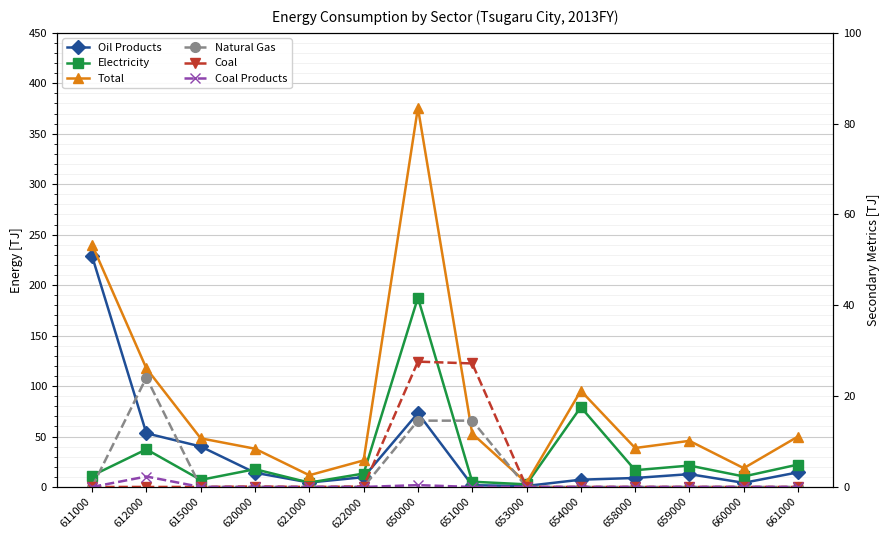

What are all the series names shown in the legend?

Oil Products, Electricity, Total, Natural Gas, Coal, Coal Products